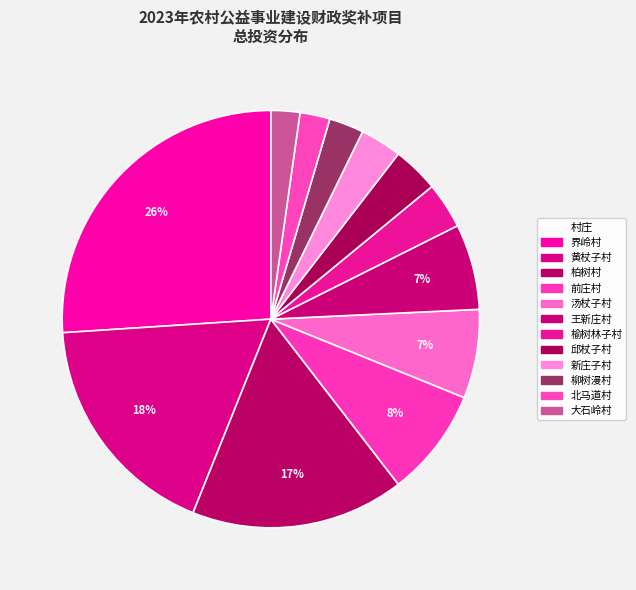

How many segments does this pie chart have?

12